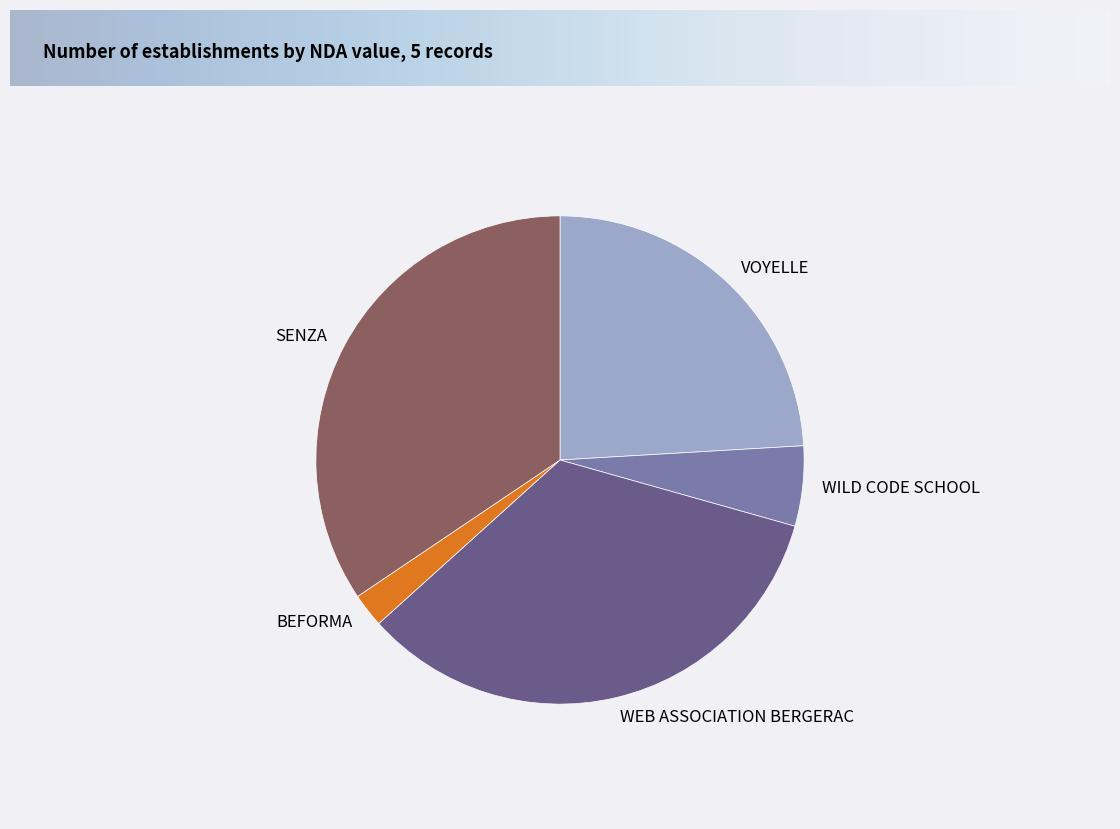

Does any single category account for the majority?

No